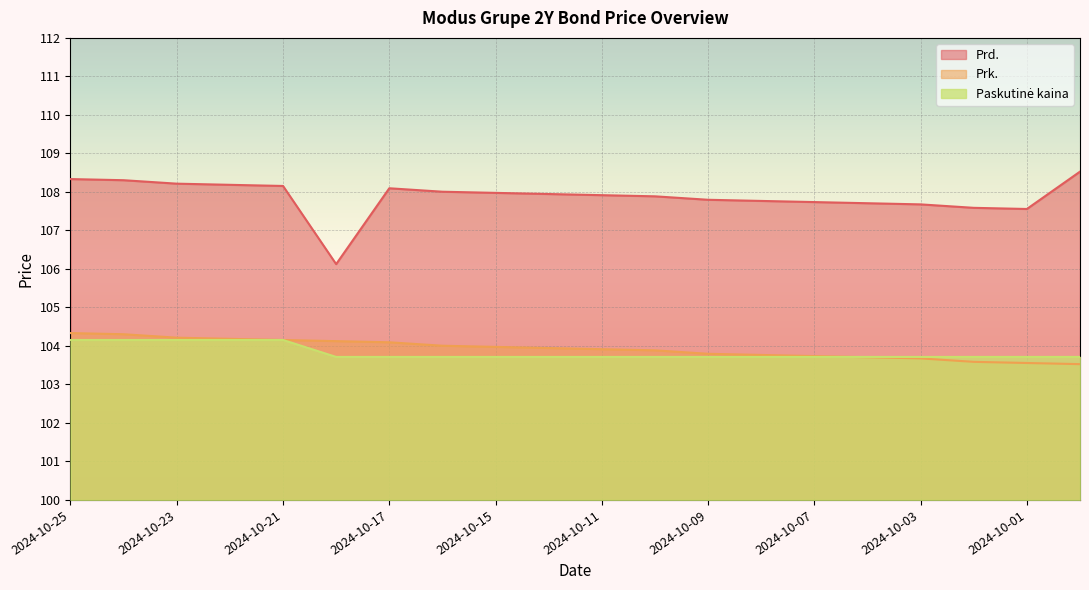

How many intersections are there between Prk. and Paskutinė kaina?

1